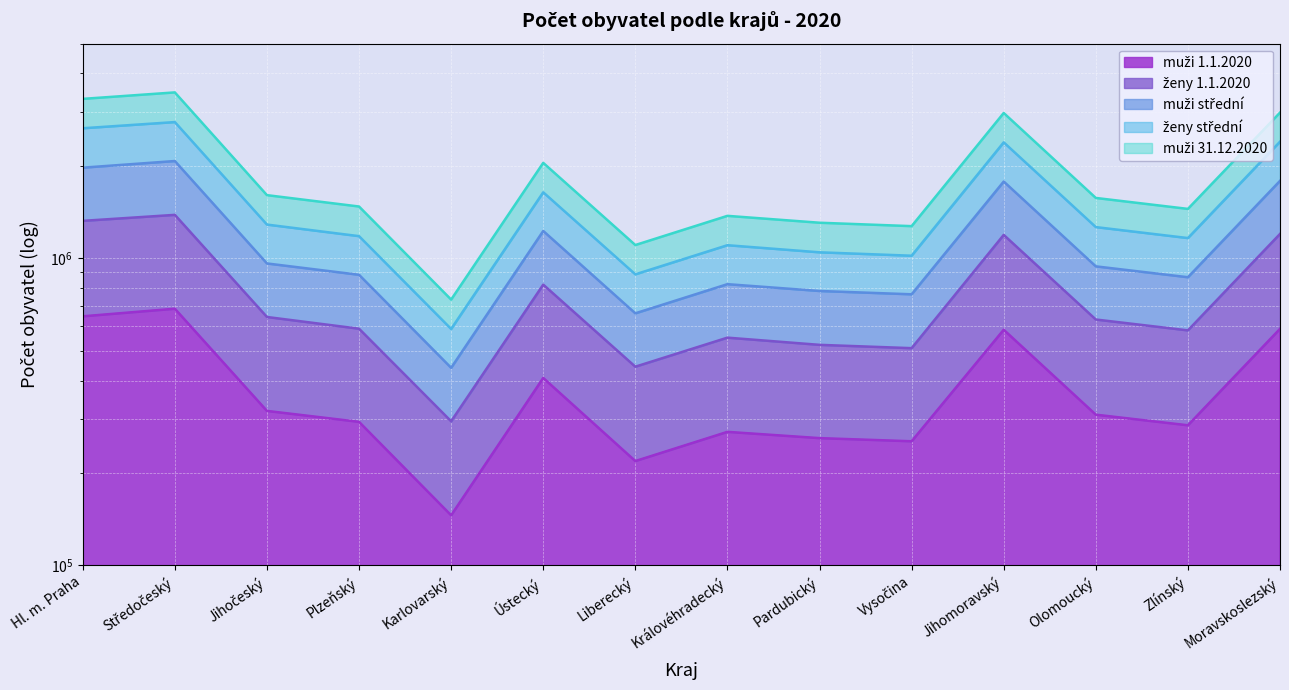

Where does the ženy střední series first go above 1263782?

Hl. m. Praha